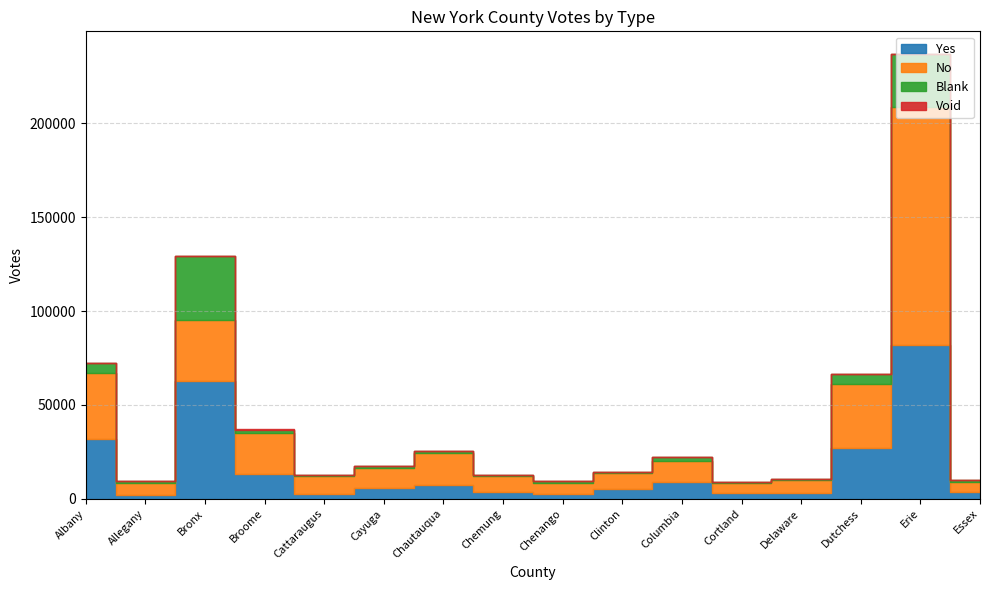

At which category does Blank reach its first local peak?

Bronx